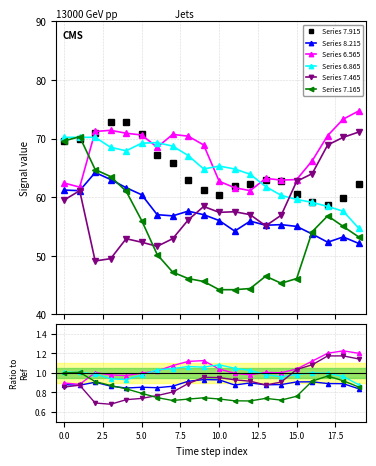

Does the chart have visible grid lines?

Yes